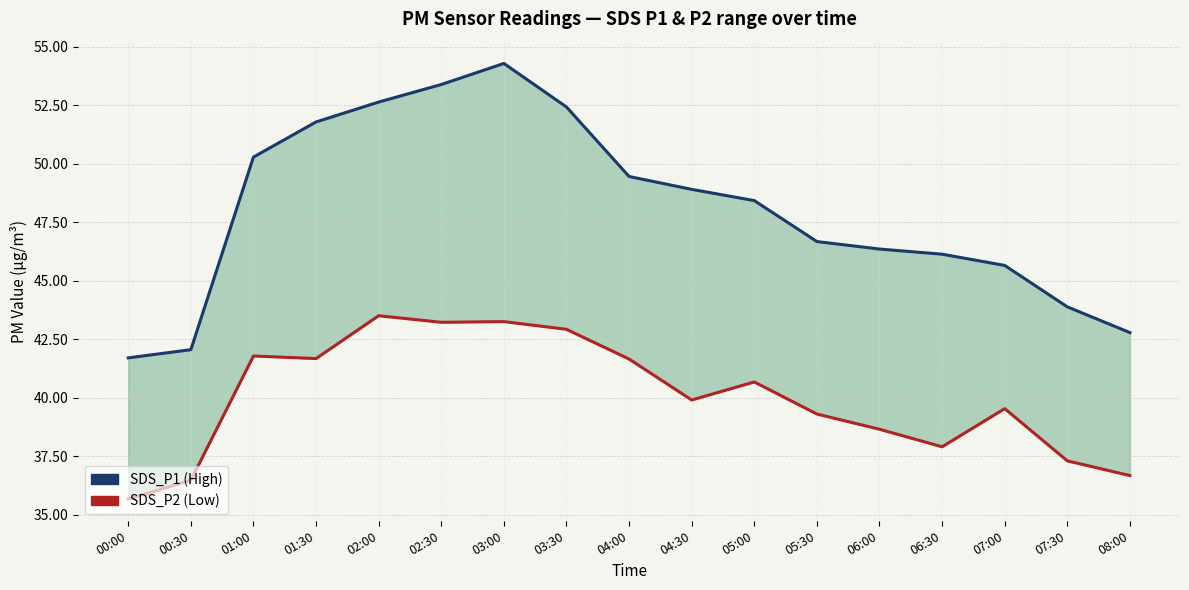

True or false: SDS_P1 (High) has more than 0 points higher than both neighbors.

True